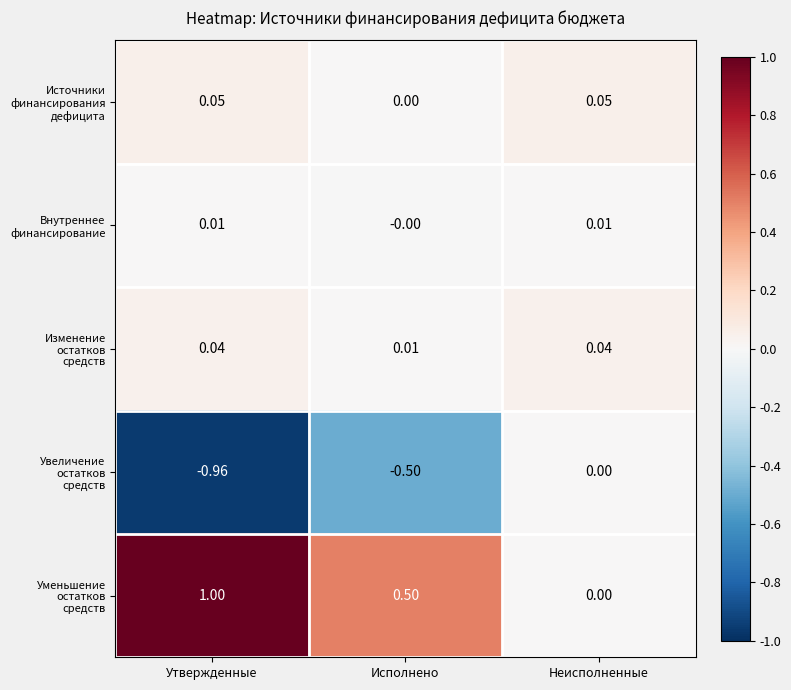

At which category does the chart reach its peak across all series?

Утвержденные